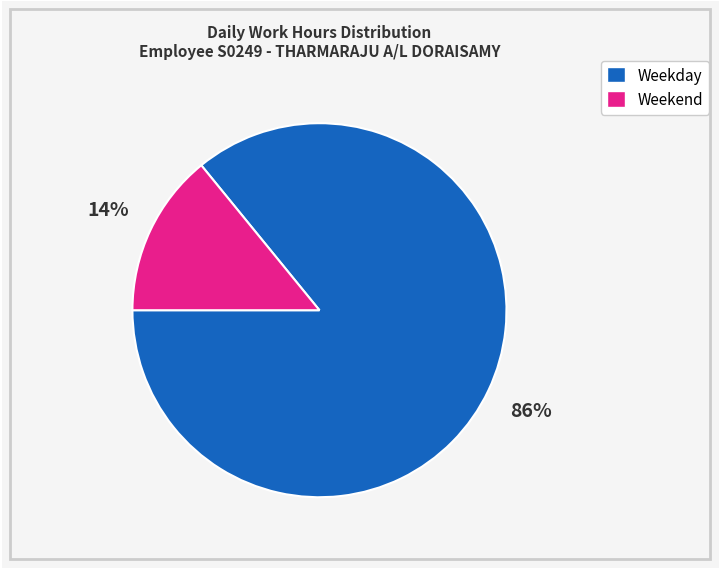

Is there any slice that represents more than half of the pie?

Yes